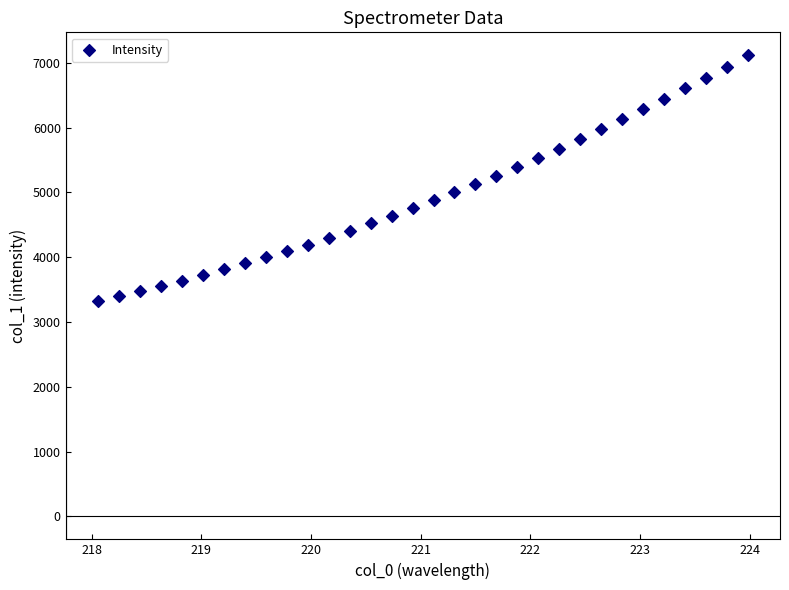

What is the range of Y values (max minus min)?

3793.5